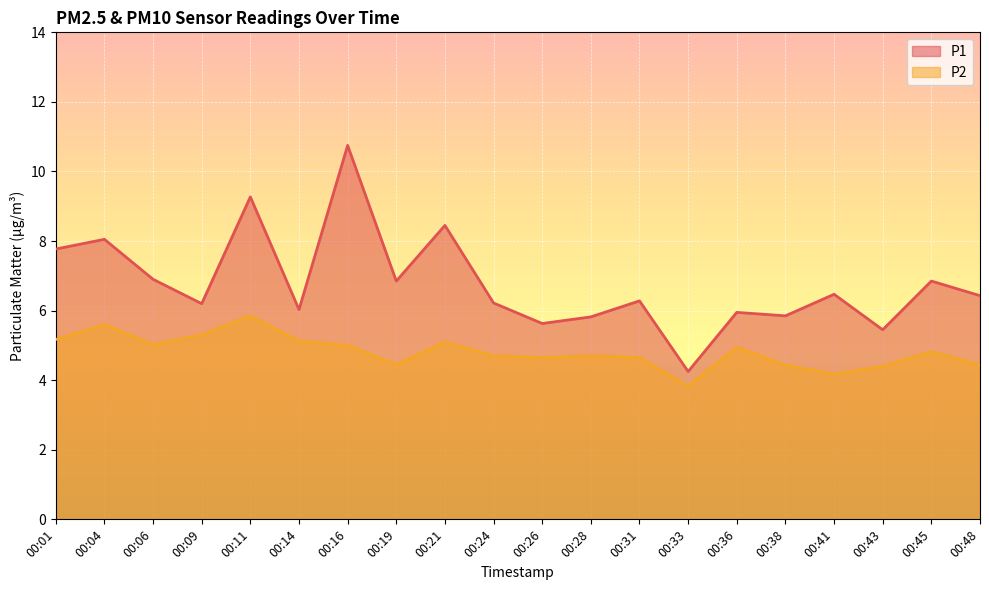

What is the value of the P2 point at the 1st from the left?

5.2